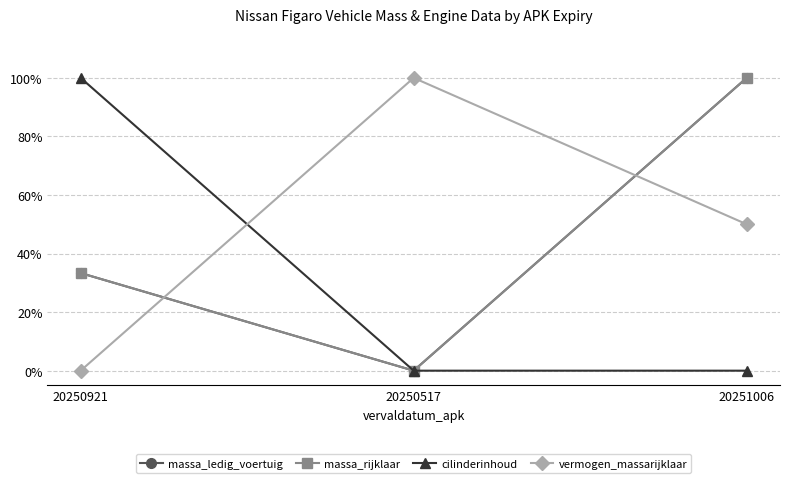

Is this an area chart (filled region under the line)?

No